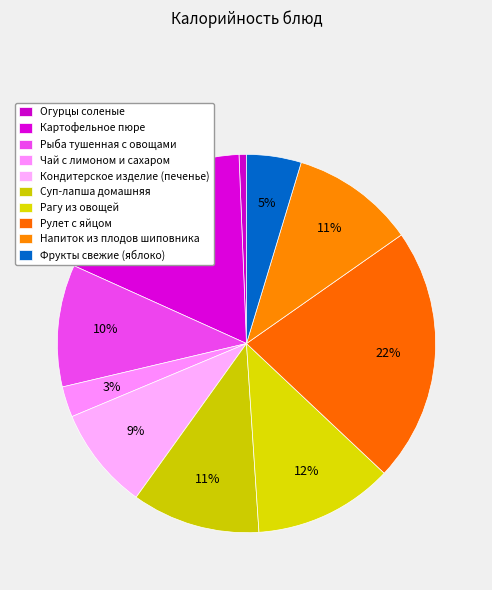

Count the number of slices in the pie.

10